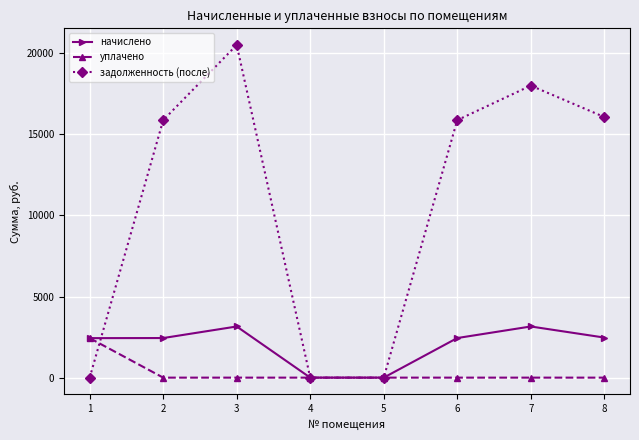

Is it true that начислено equals 2441.4 at 2?

True